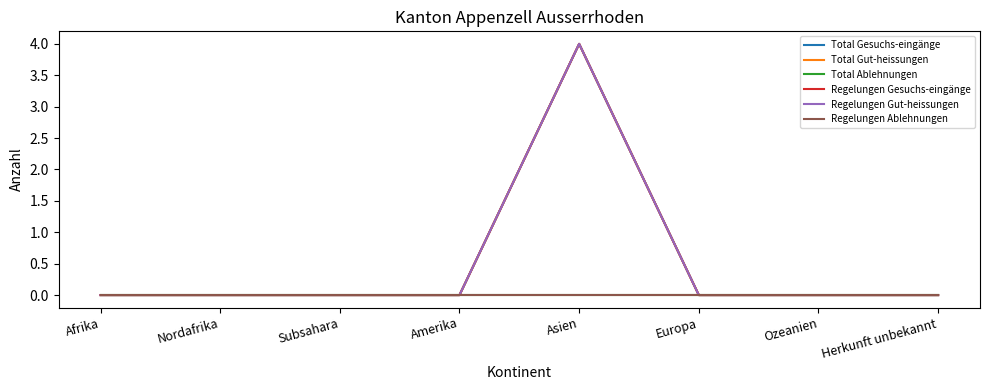

Does the chart have visible grid lines?

No